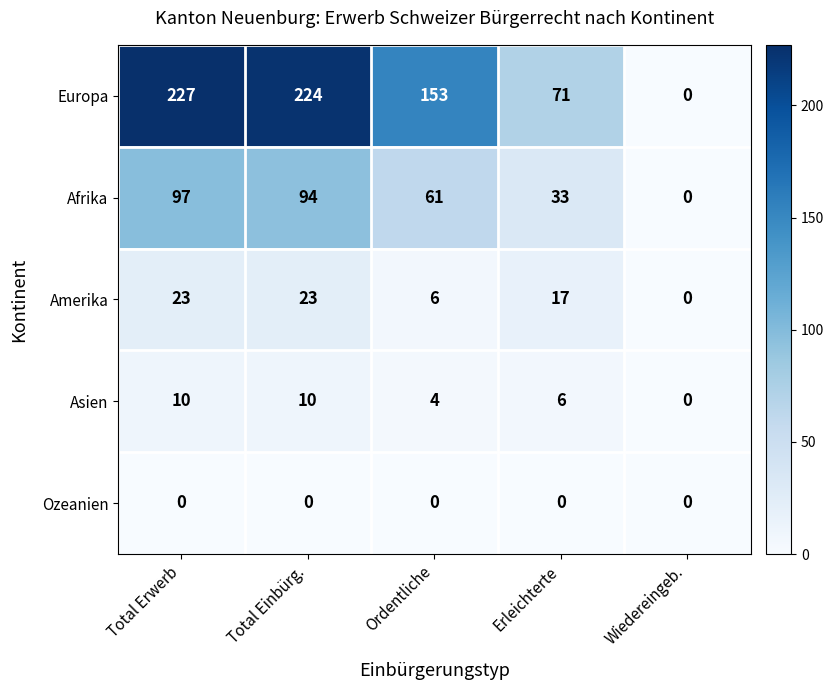

What is the sum of the Amerika values at Ordentliche and Wiedereingeb.?

6